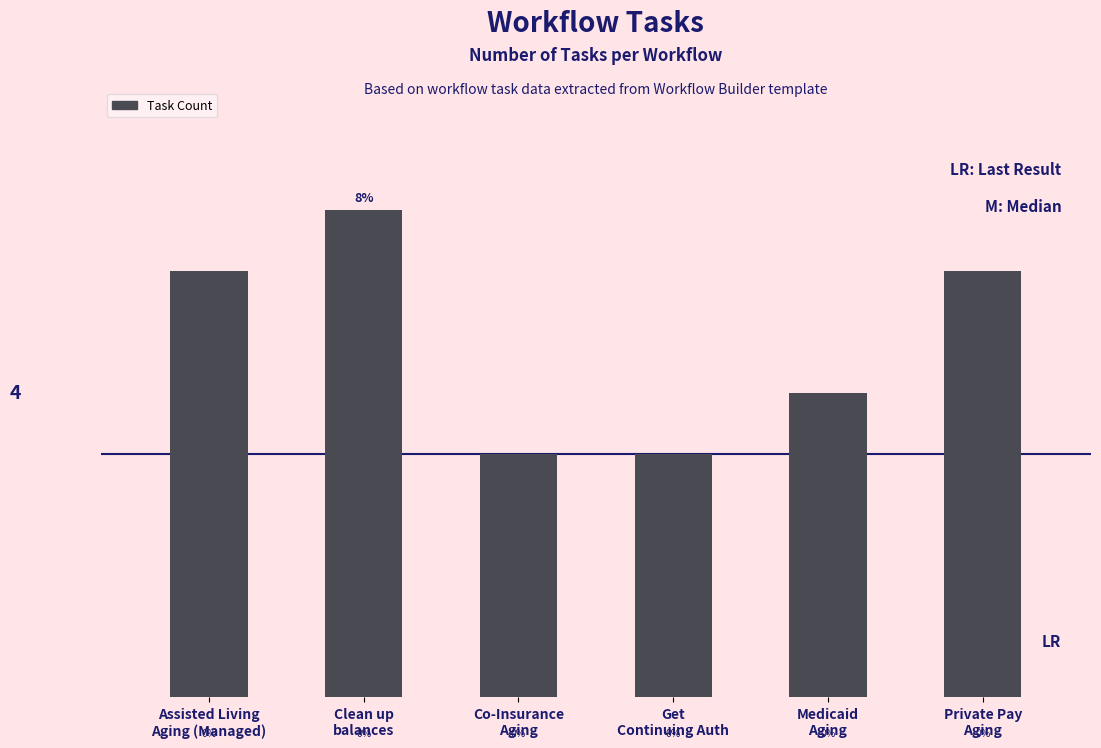

Which has a higher value, Co-Insurance
Aging or Get
Continuing Auth?

Co-Insurance
Aging